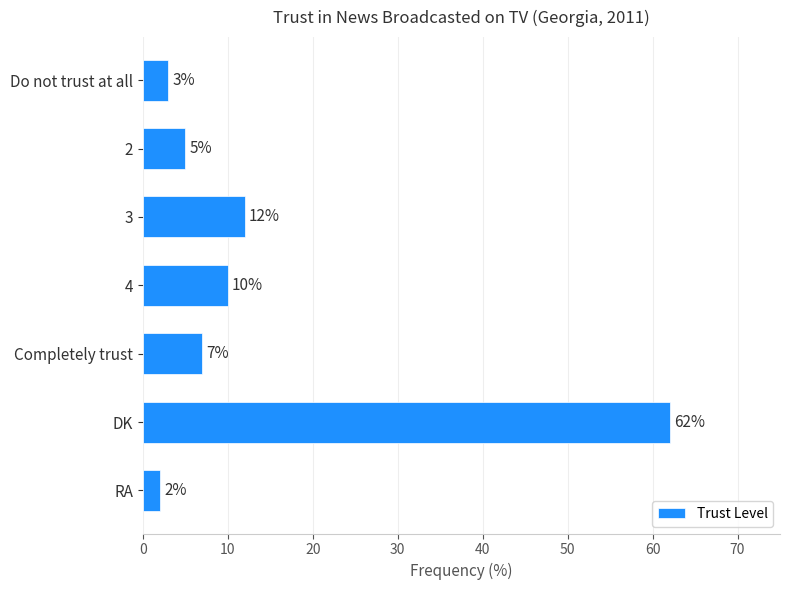

Which has a higher value, RA or 4?

4